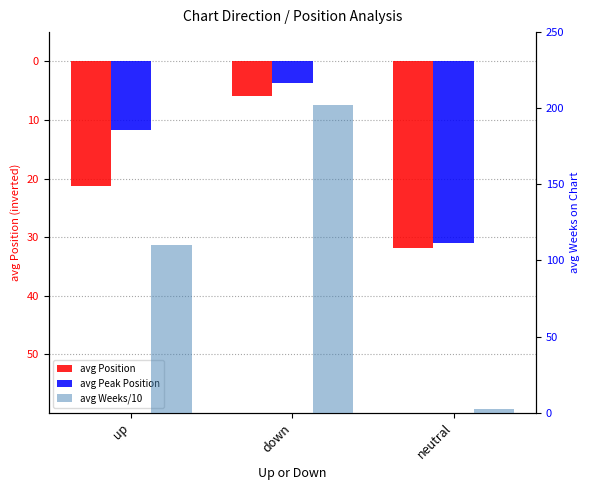

True or false: avg Position has a value of -9.9 at down.

False